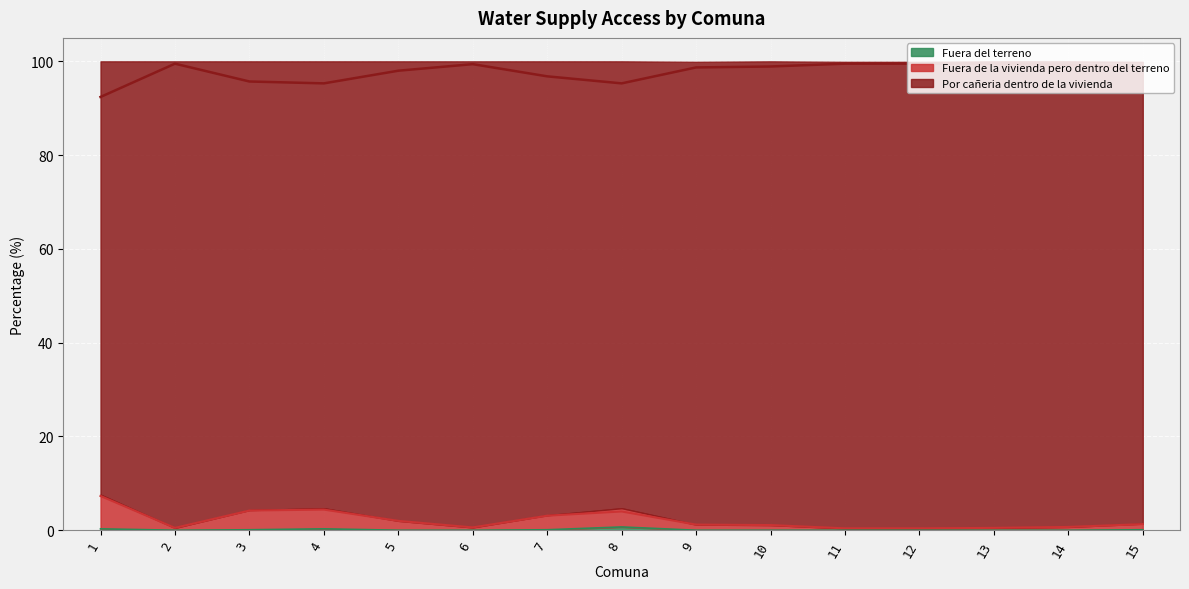

Reading left to right, what are all the values shown in this chart?

Por cañeria dentro de la vivienda: 1=92.4	2=99.5	3=95.7	4=95.3	5=98.0	6=99.4	7=96.8	8=95.3	9=98.7	10=98.9	11=99.5	12=99.5	13=99.5	14=99.3	15=98.5
Fuera de la vivienda pero dentro del terreno: 1=7.3	2=0.5	3=4.2	4=4.4	5=2.0	6=0.6	7=3.1	8=4.0	9=1.2	10=1.1	11=0.4	12=0.4	13=0.5	14=0.7	15=1.3
Fuera del terreno: 1=0.3	2=0.0	3=0.1	4=0.3	5=0.0	6=0.0	7=0.1	8=0.7	9=0.0	10=0.0	11=0.0	12=0.0	13=0.0	14=0.0	15=0.1